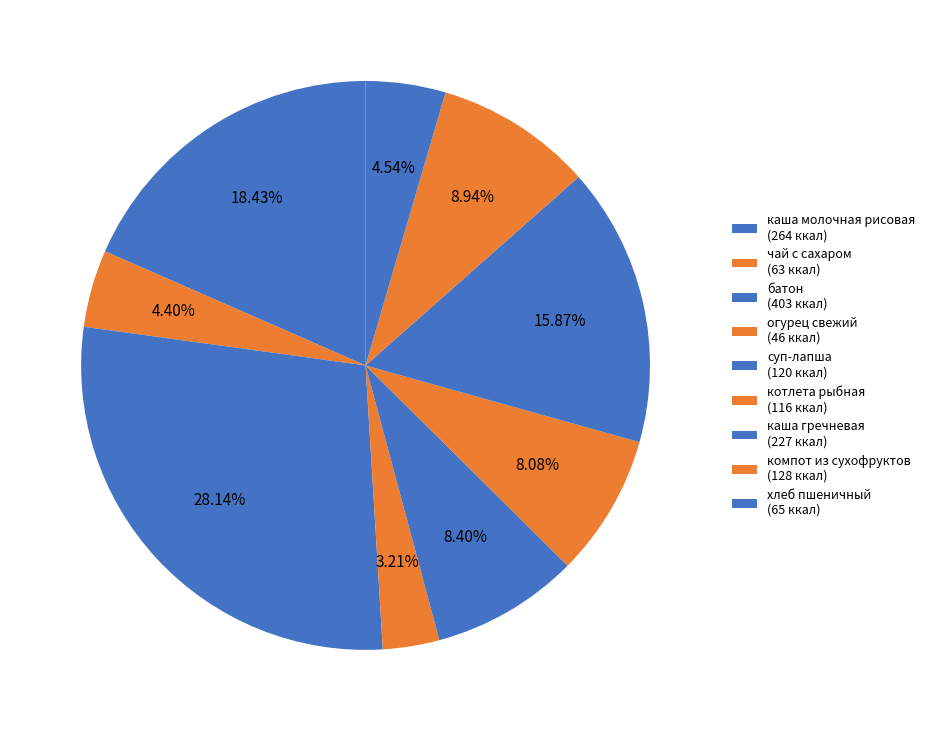

How many slices are in this pie chart?

9